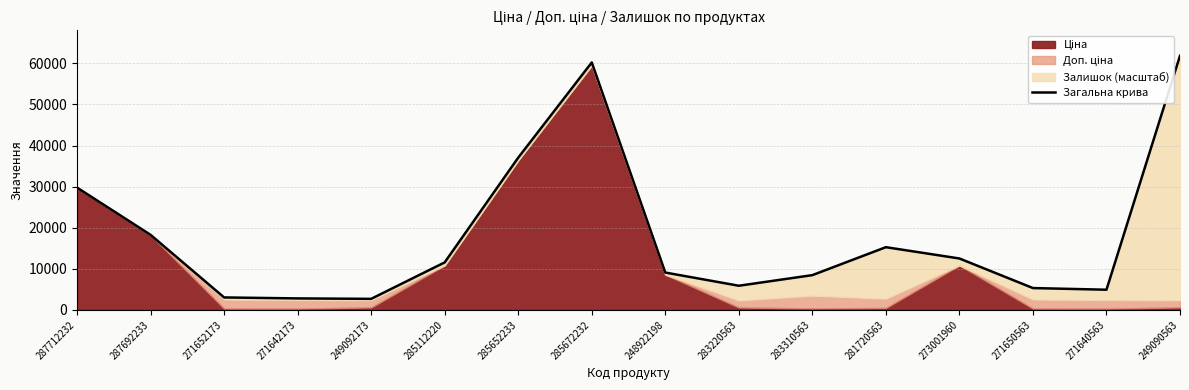

Count the number of values greater than 11545.

8